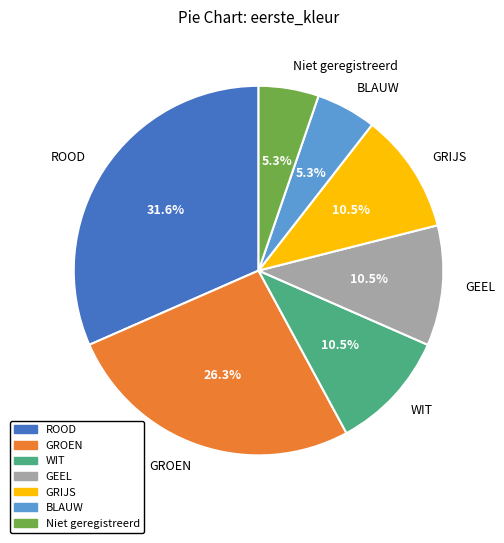

To the nearest percent, what is the average slice percentage?

14%